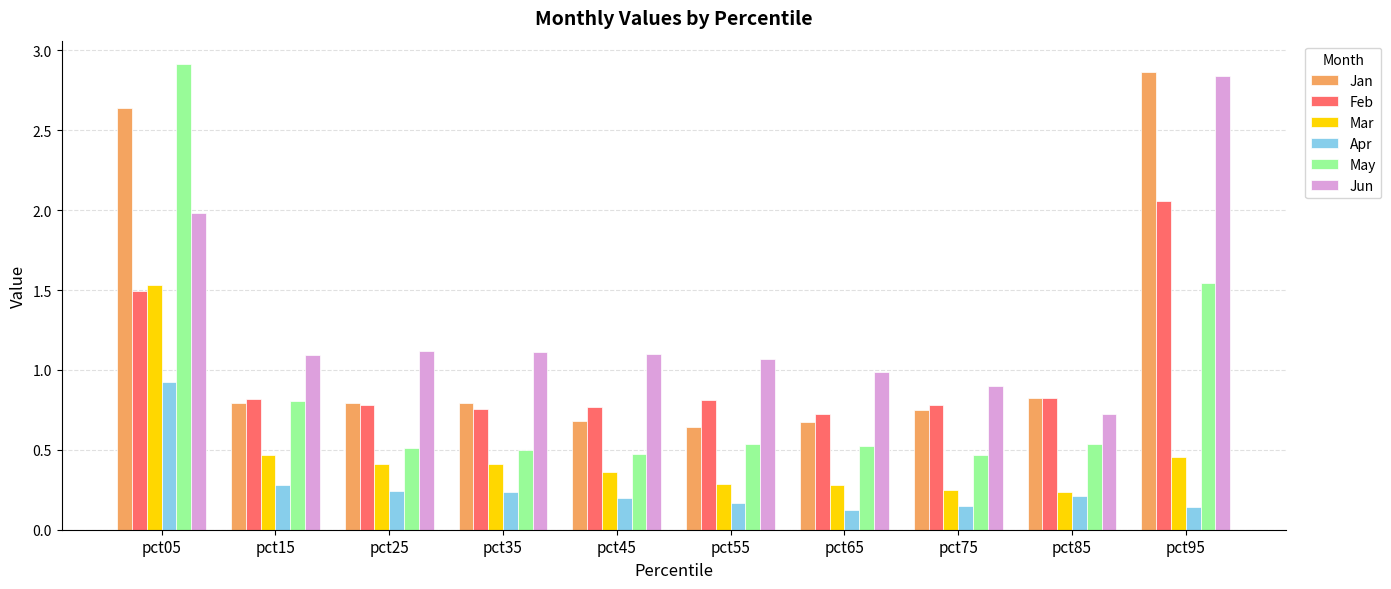

List the series in order of their peak value, lowest first.

Apr, Mar, Feb, Jun, Jan, May